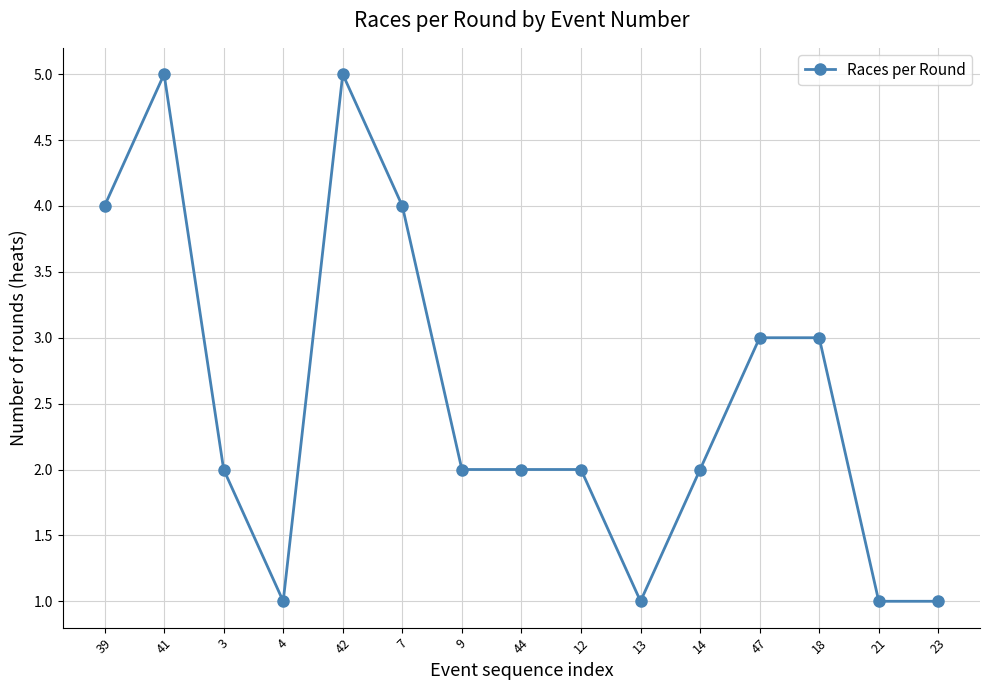

What is the sum of all values?

38